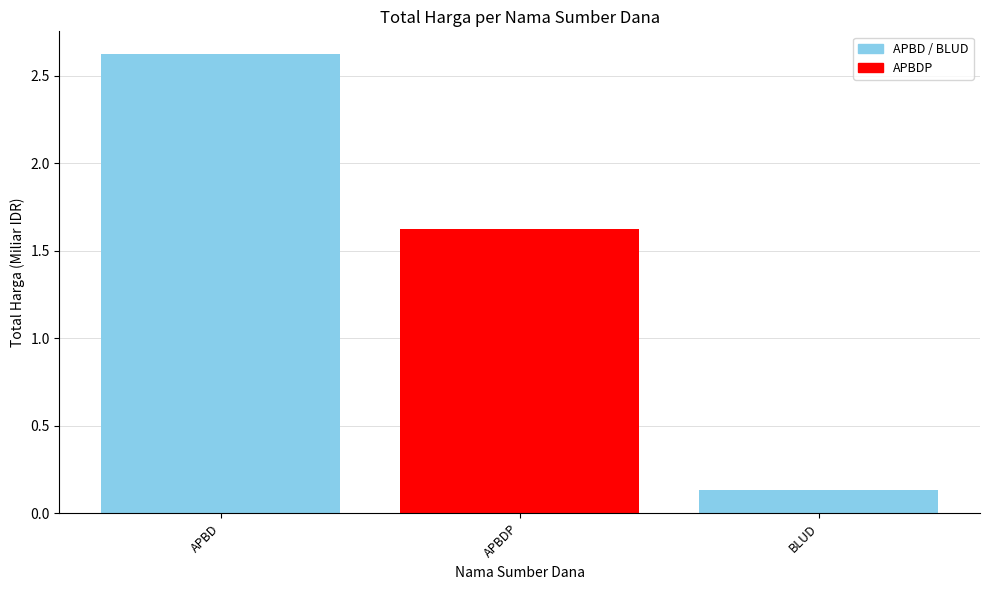

What is the change in value from APBD to APBDP?

-1.0